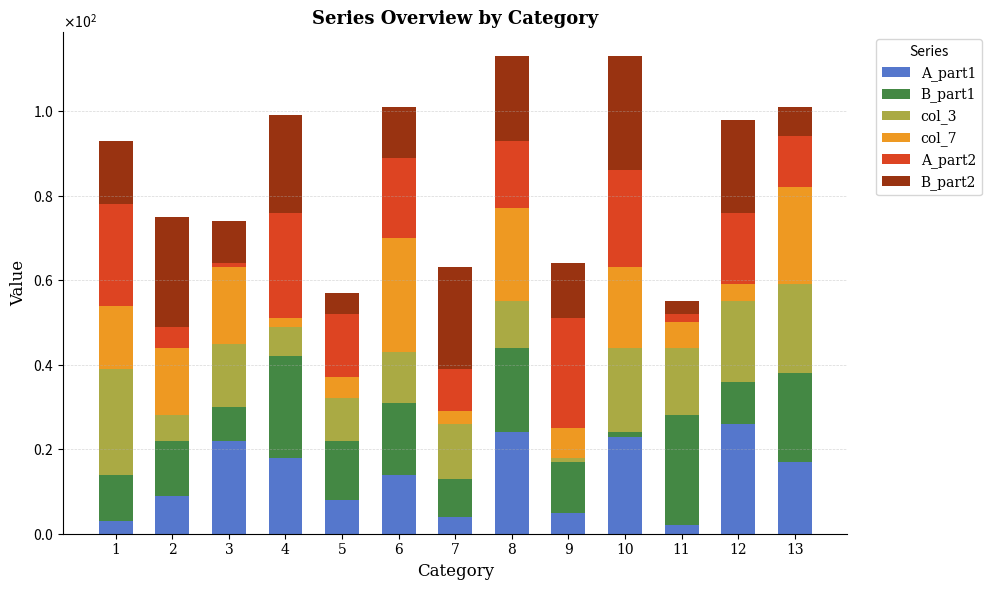

What is the maximum value for A_part1?

26